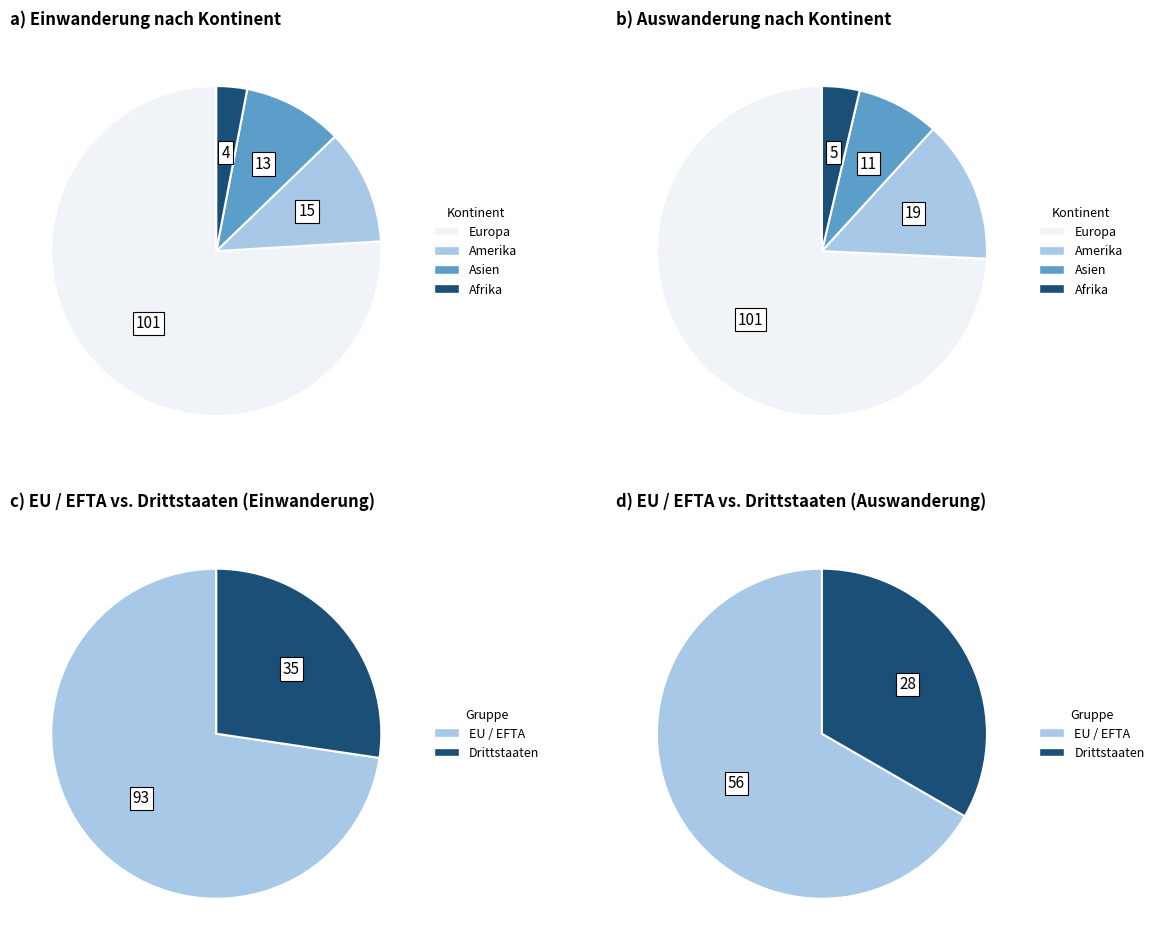

Which slice is the smallest?

Afrika